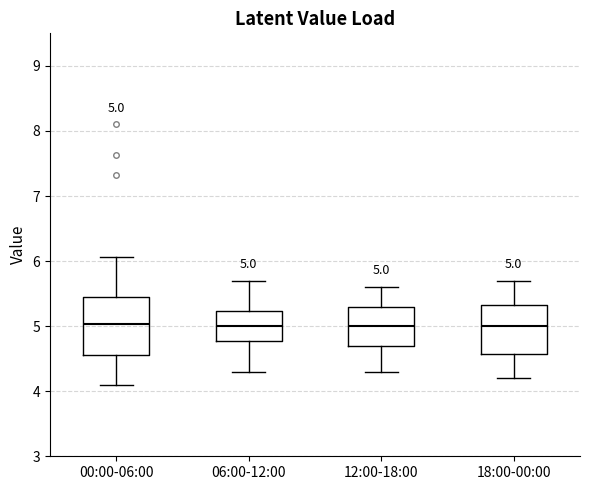

Comparing the boxes themselves (not the whiskers), which one is the tallest?

00:00-06:00